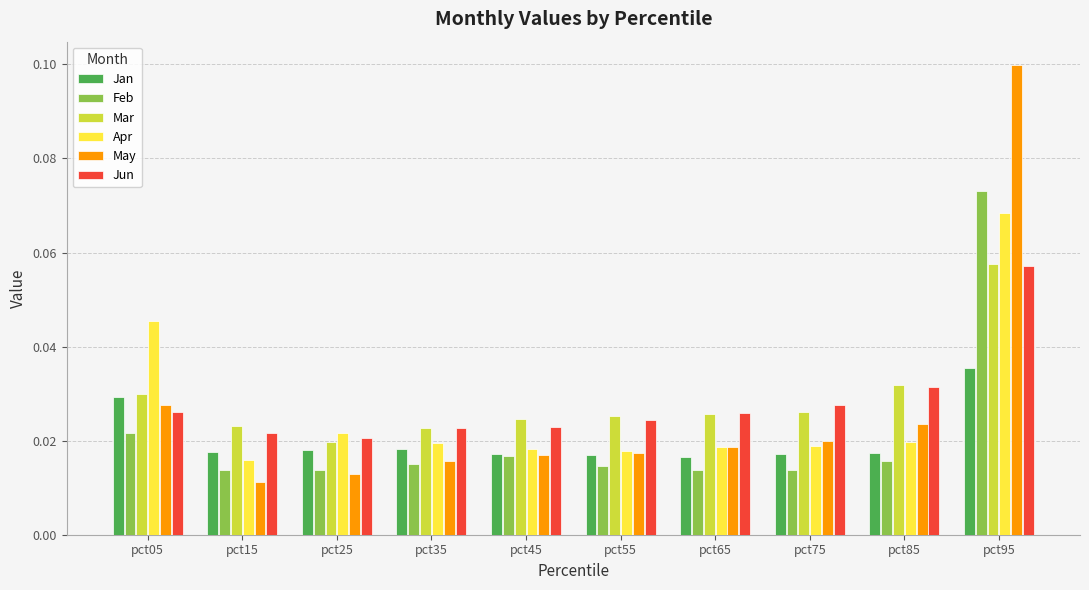

Which label corresponds to the largest value in the chart?

pct95